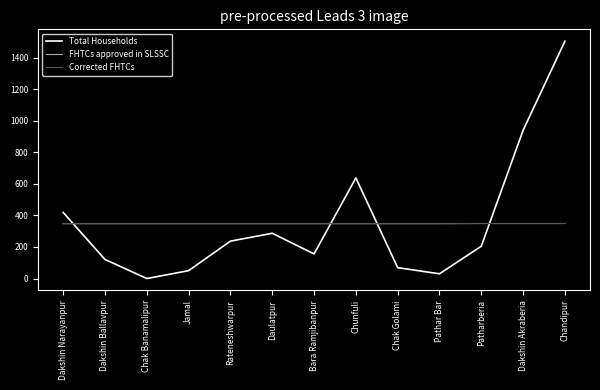

Does the chart display data point markers on the line(s)?

No